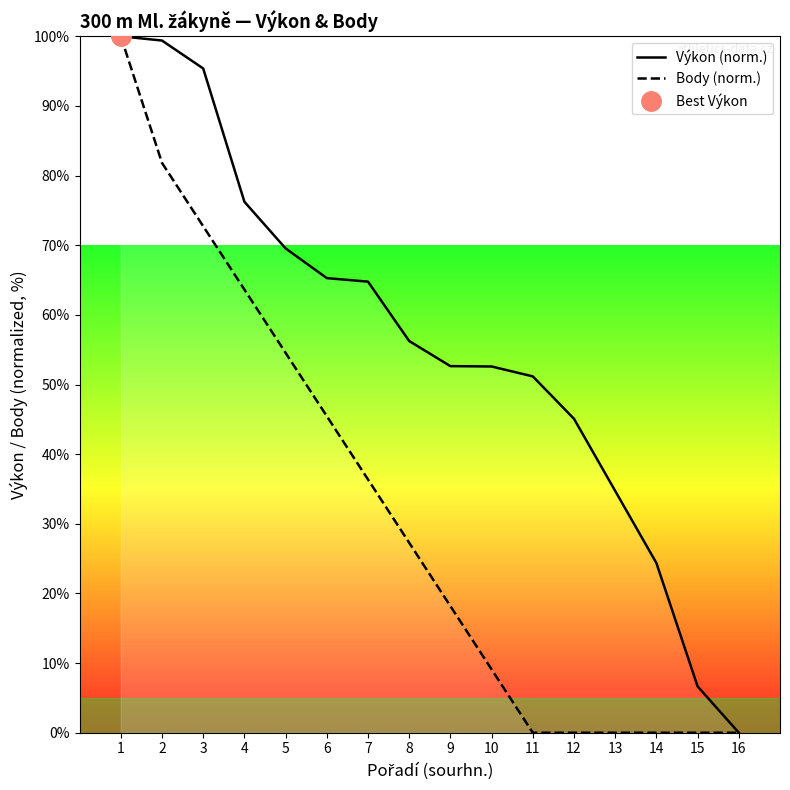

Which category has the lowest value across all series?

16